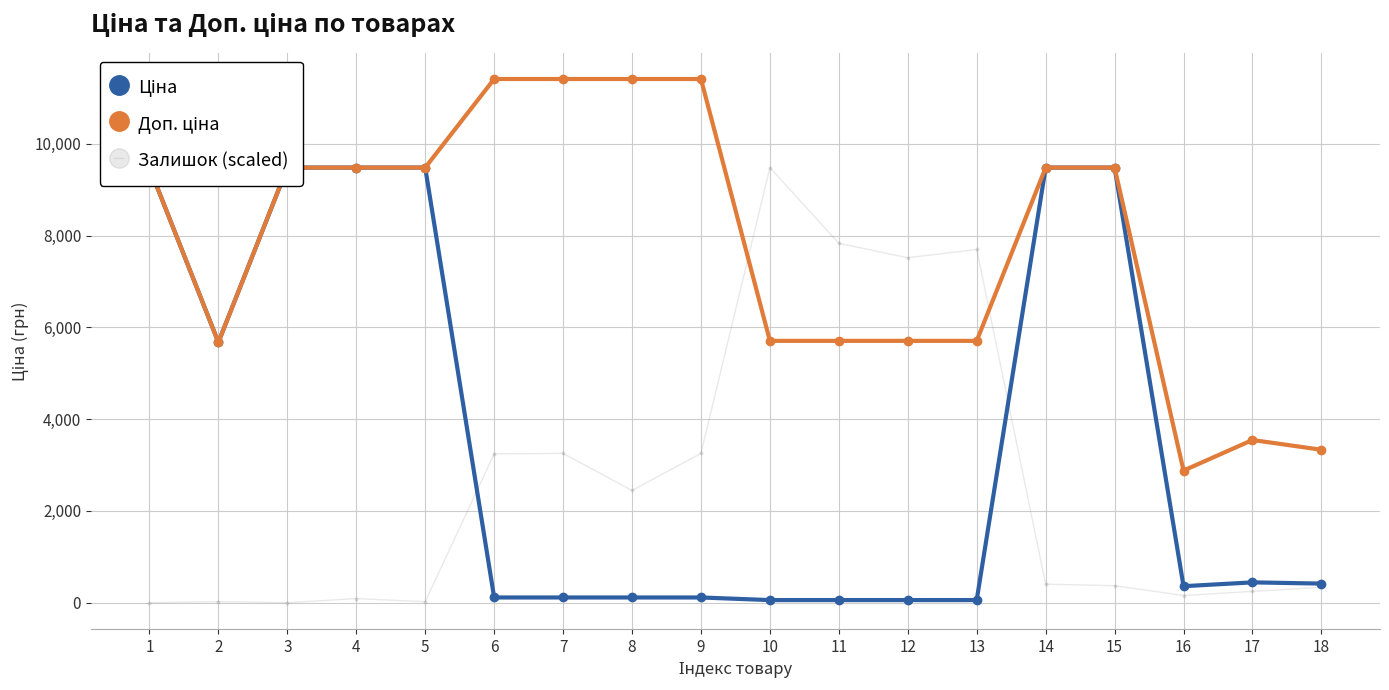

Which series ends up on top after the final intersection of Ціна and Залишок (scaled)?

Ціна